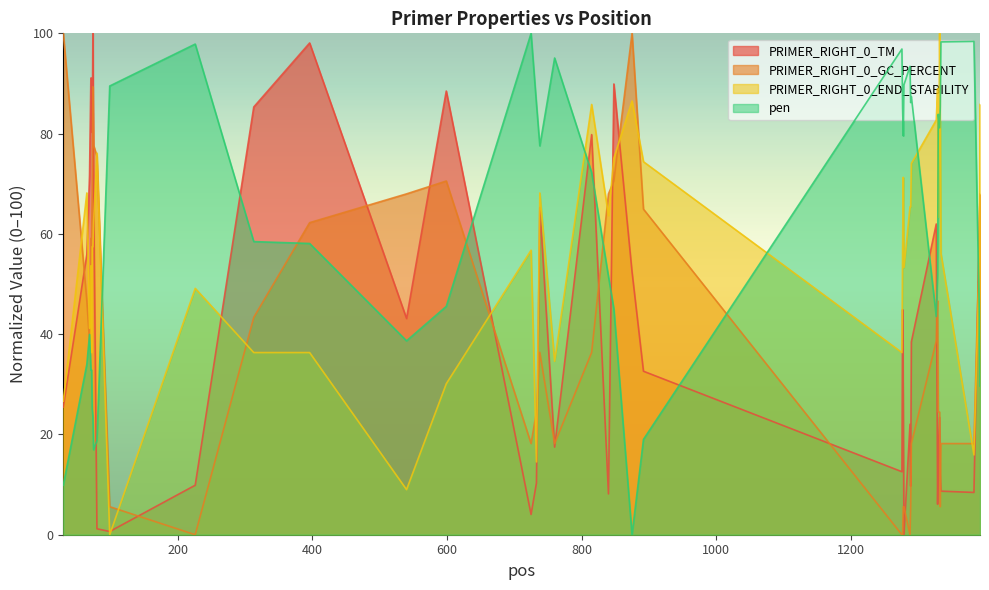

How many distinct data groups are displayed?

4